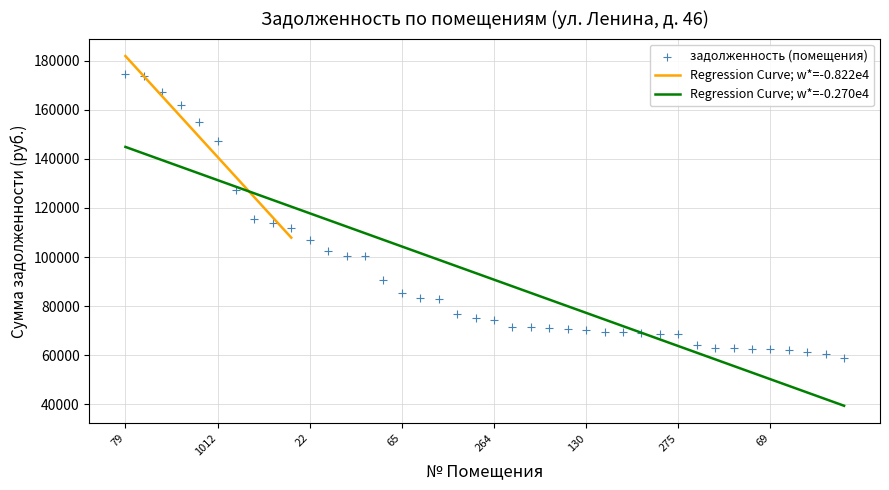

Between 22 and 364, which is larger?

364